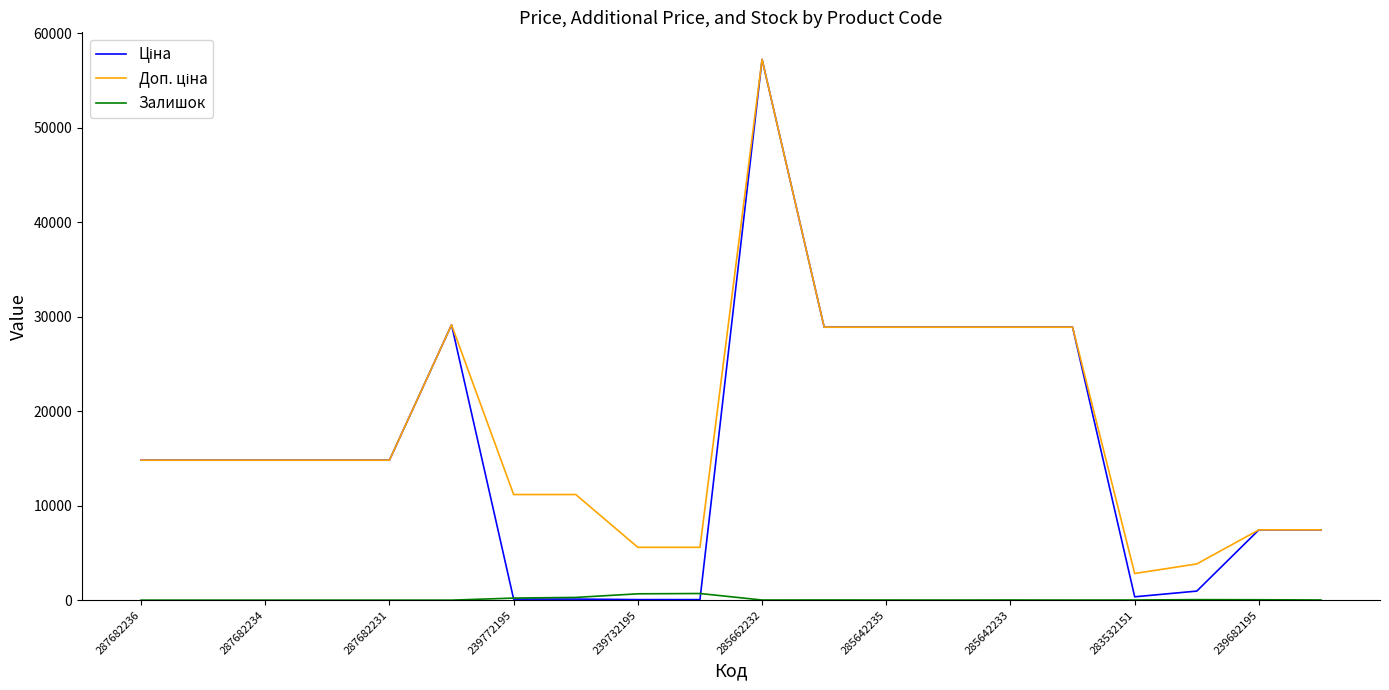

How many lines are shown in the chart?

3